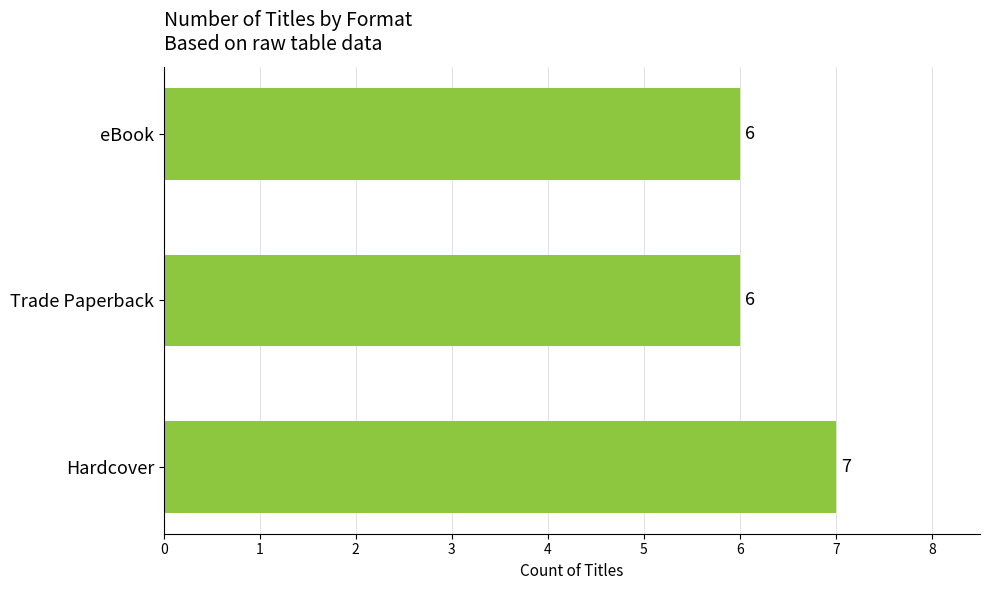

True or false: the data shows 6 at eBook.

True